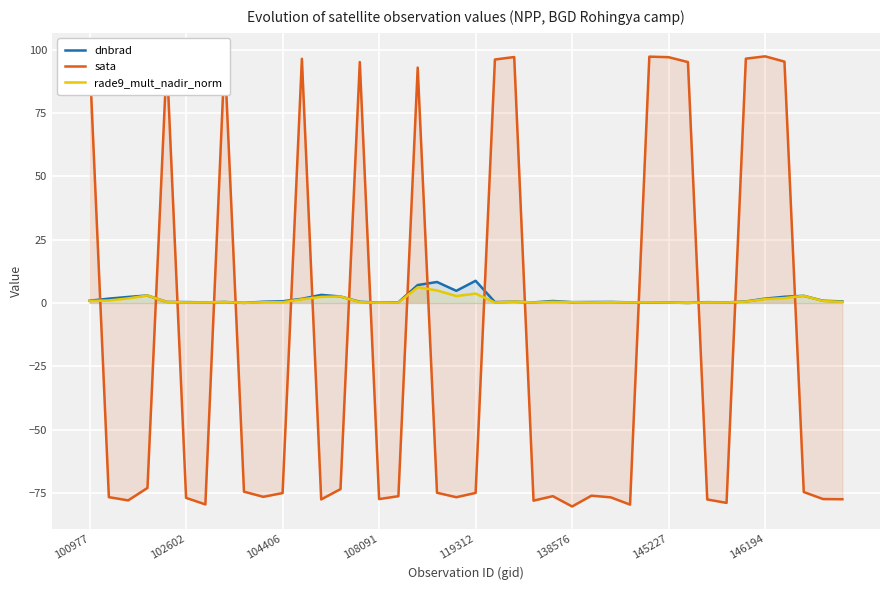

True or false: dnbrad has a value of 0.9 at 100977.

True